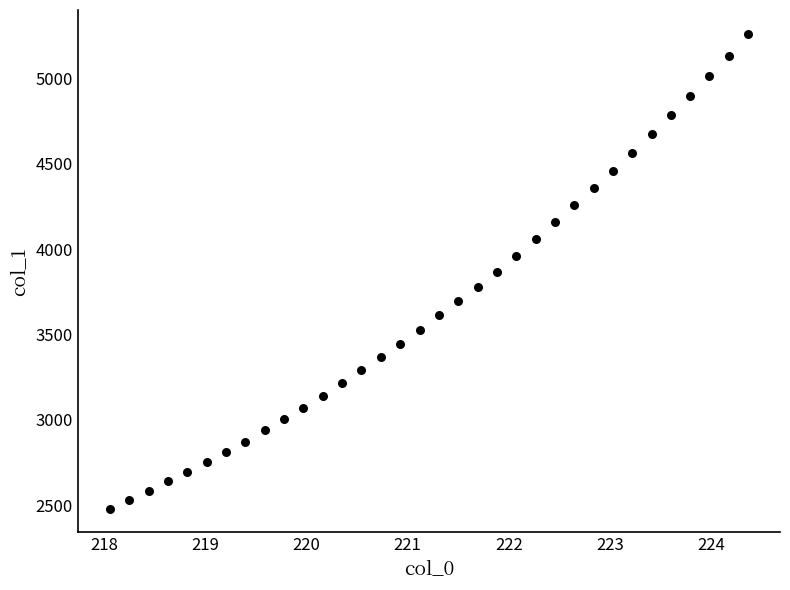

What is the range of Y values (max minus min)?

2785.0